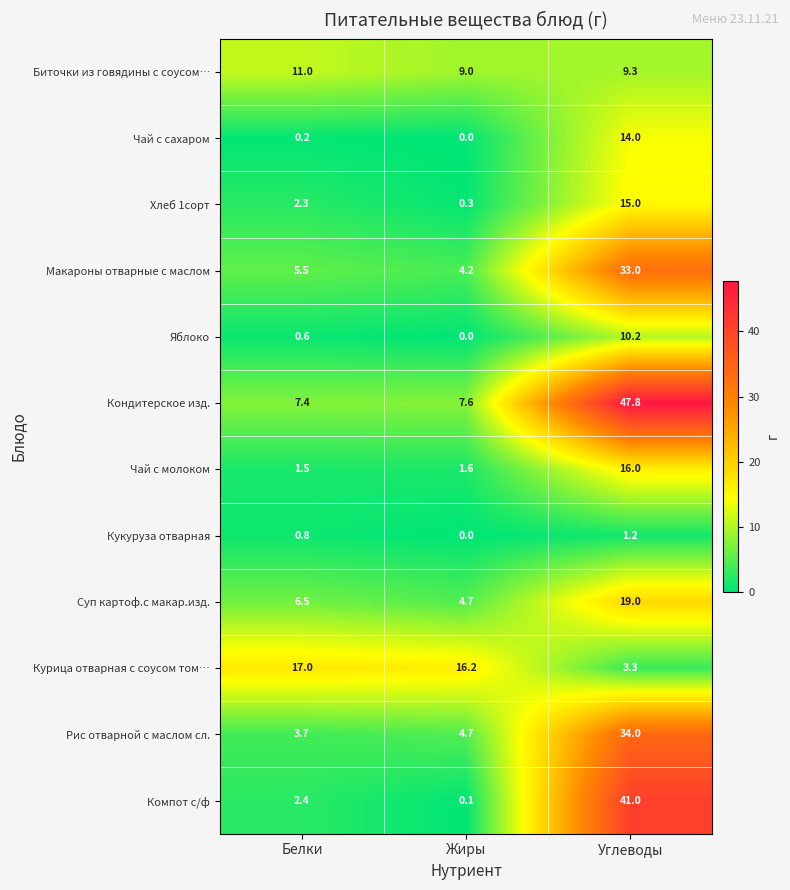

What is the average value of the Чай с молоком series?

6.4